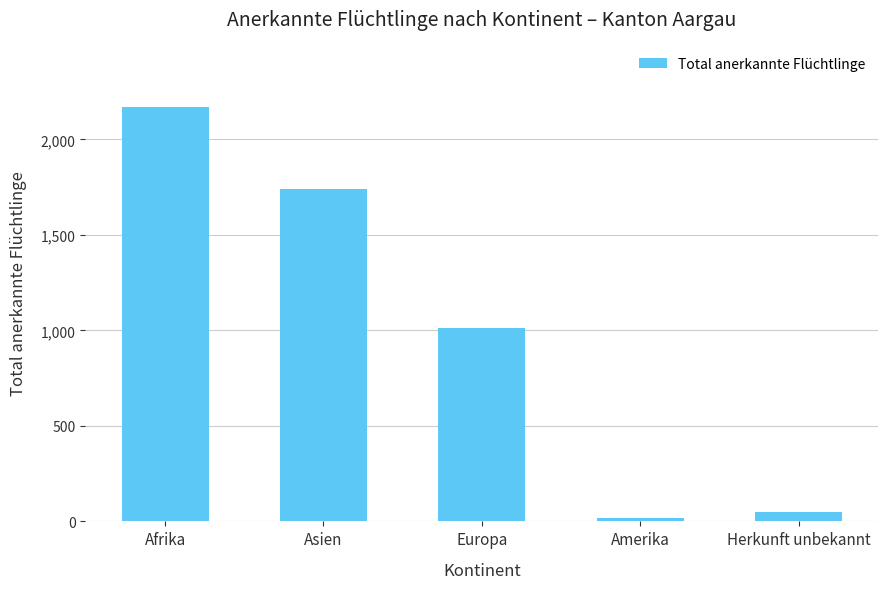

What position from the left is Afrika?

1